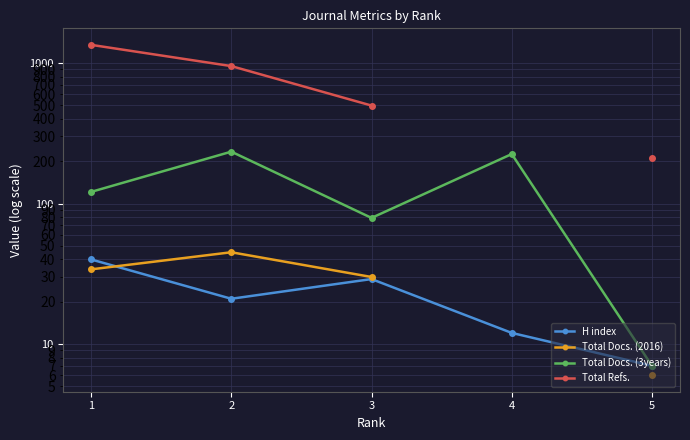

What is the spread (max minus min) of values at 5?

206.0